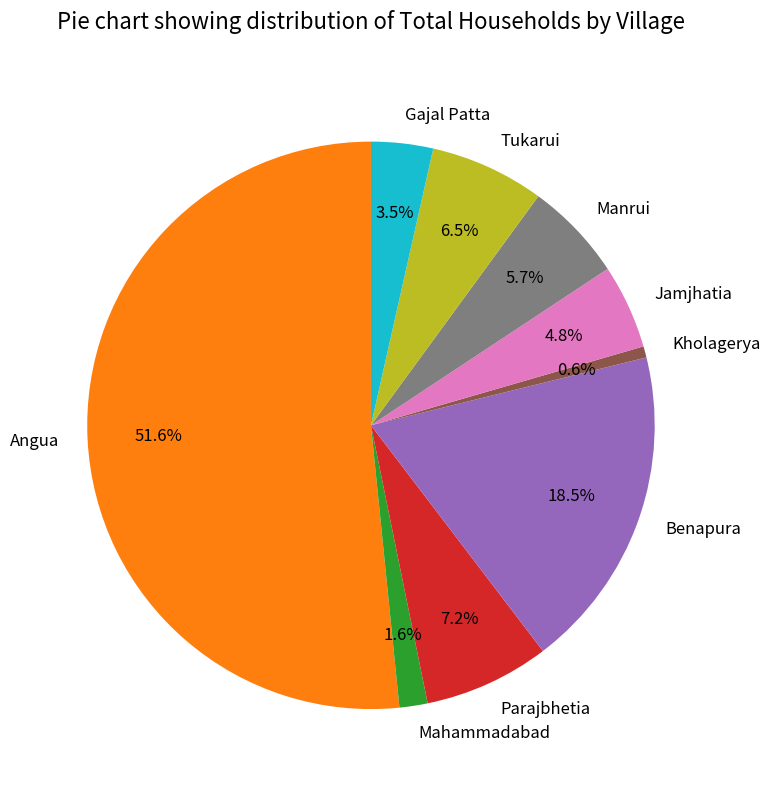

True or false: Kholagerya accounts for 1% of the total.

True